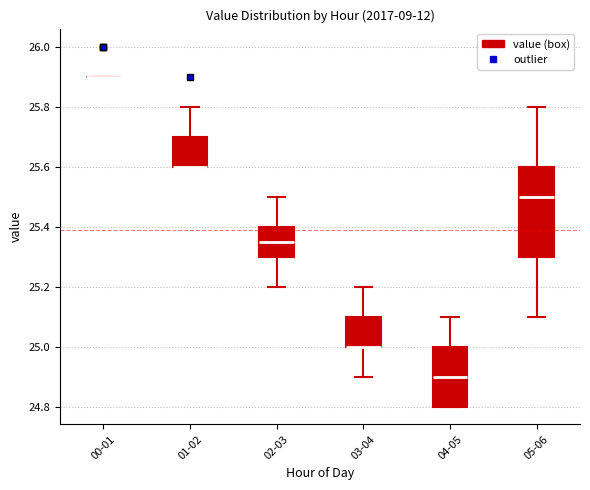

Reading left to right, read every box against the y-axis: the position of its median line, the range the box covers, and the ends of its whiskers. The values are not printed on the chart, so give them approximately, as read against the axis.

00-01: box collapsed to a line at 25.90, whiskers 25.90 to 25.90
01-02: median 25.60 (drawn on the box's lower edge), box 25.60 to 25.70, whiskers 25.60 to 25.80
02-03: median 25.36, box 25.30 to 25.40, whiskers 25.20 to 25.50
03-04: median 25.00 (drawn on the box's lower edge), box 25.00 to 25.10, whiskers 24.90 to 25.20
04-05: median 24.90, box 24.80 to 25.00, whiskers 24.80 to 25.10
05-06: median 25.50, box 25.30 to 25.60, whiskers 25.10 to 25.80